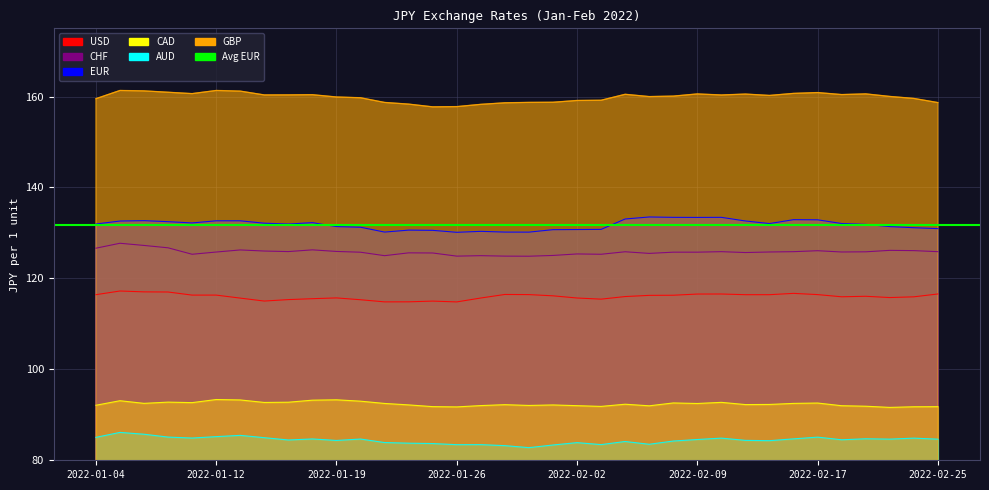

True or false: CAD and USD cross at least once.

False